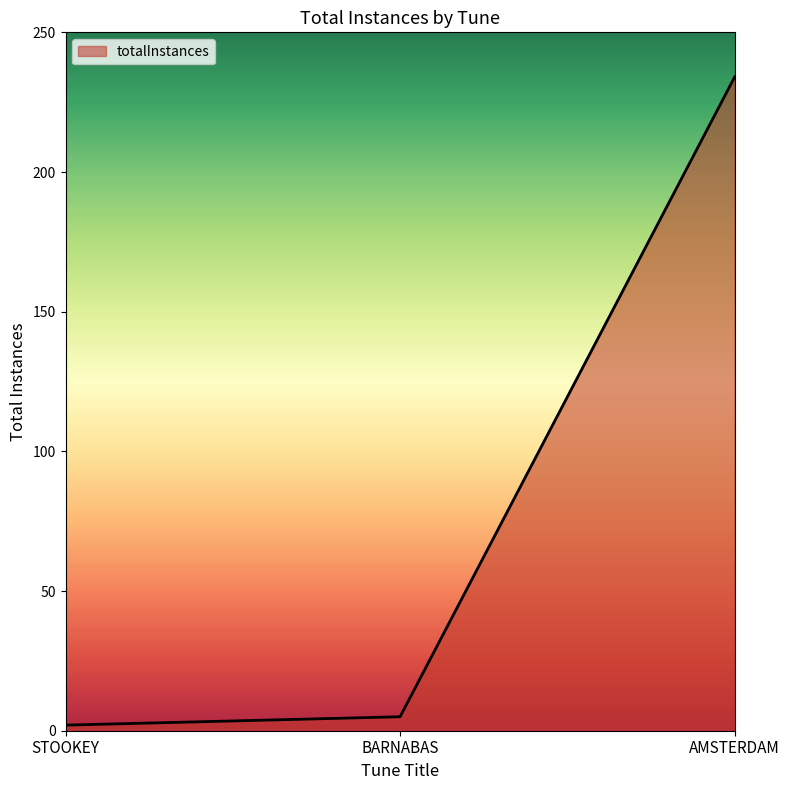

Which has a higher value, BARNABAS or AMSTERDAM?

AMSTERDAM